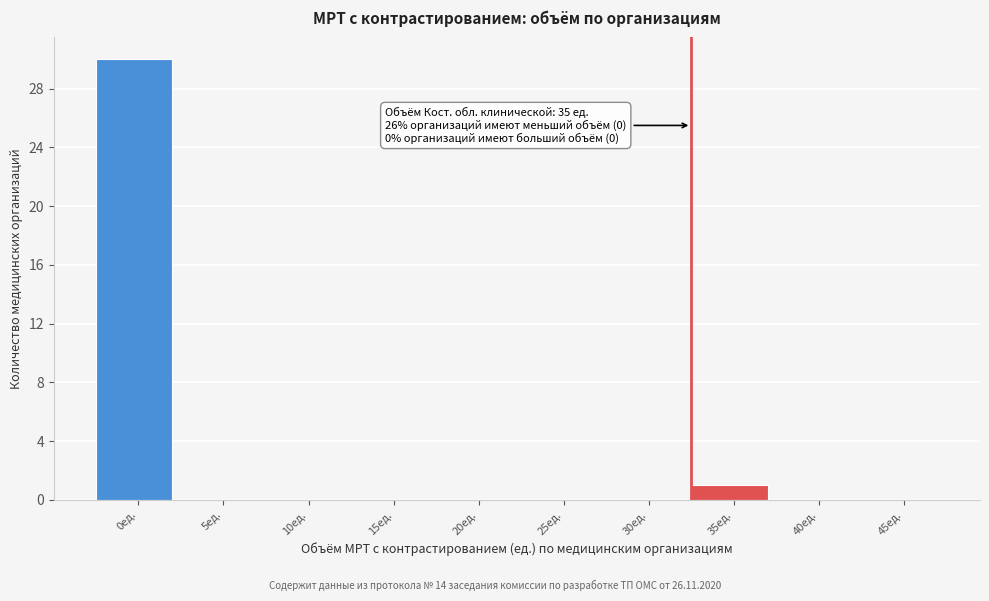

Reading left to right, what are all the values shown in this chart?

0ед.=30	5ед.=0	10ед.=0	15ед.=0	20ед.=0	25ед.=0	30ед.=0	35ед.=1	40ед.=0	45ед.=0